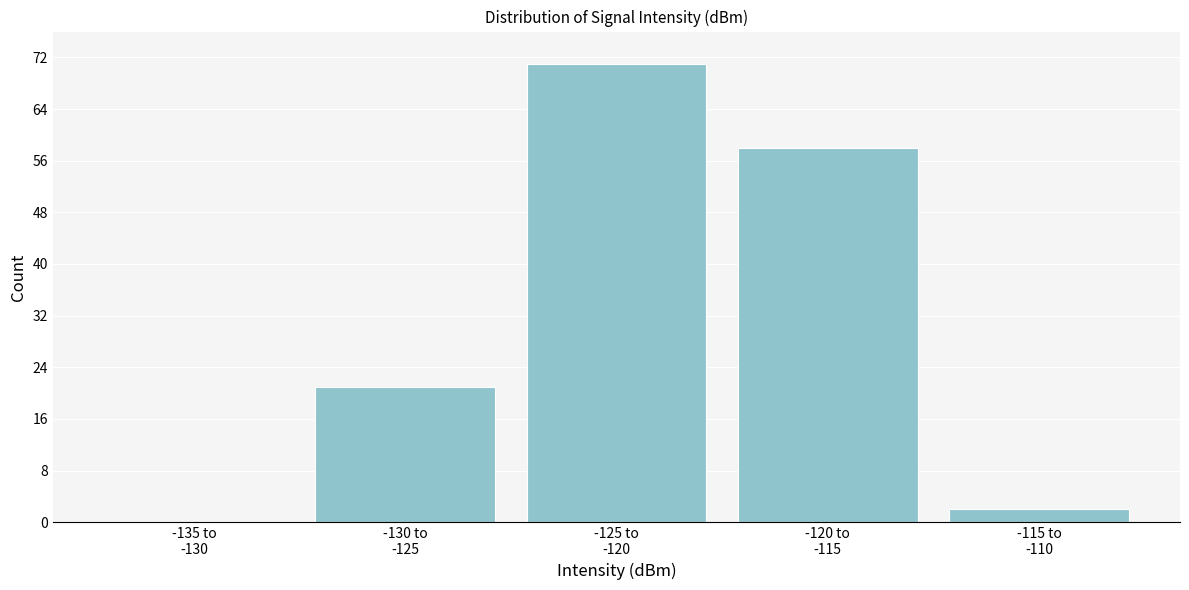

What is the sum of all values?

152